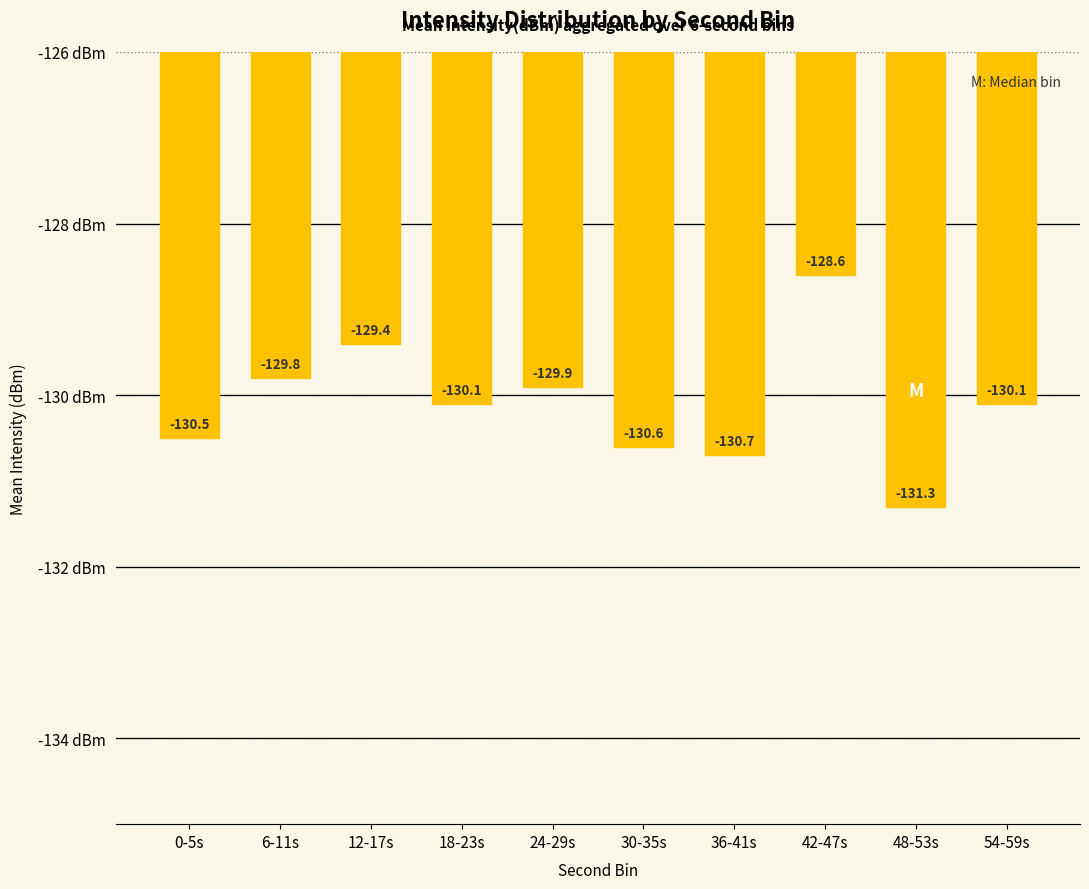

What position from the left is 0-5s?

1